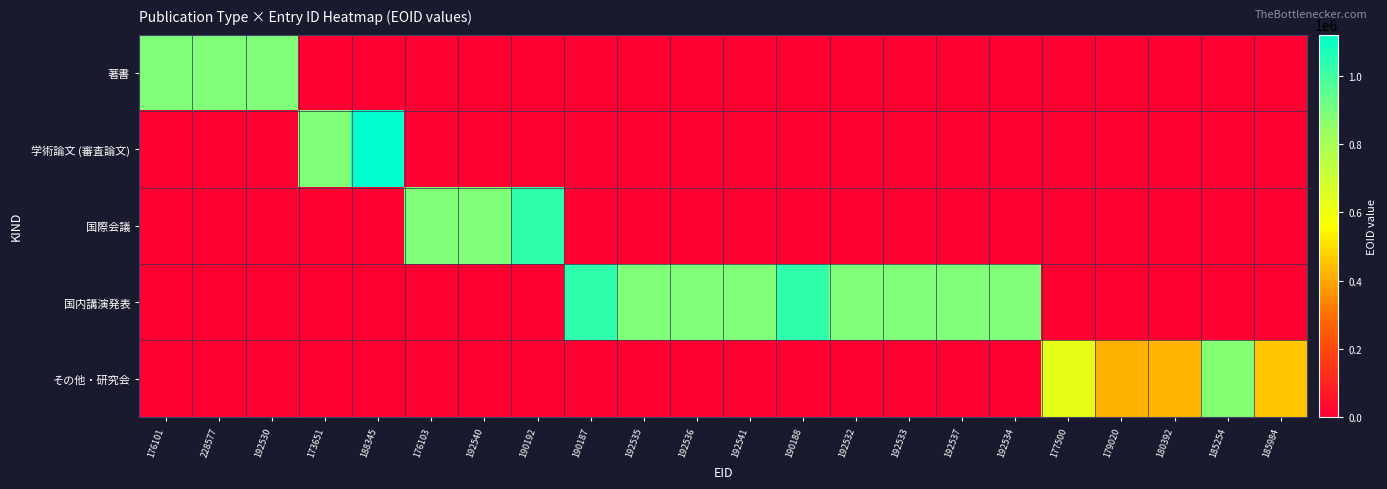

Reading left to right, extract all data points from this chart.

著書: 176101=887435	228577=887447	192530=887287	173651=0	188345=0	176103=0	192540=0	190192=0	190187=0	192535=0	192536=0	192541=0	190188=0	192532=0	192533=0	192537=0	192534=0	177500=0	179020=0	180392=0	185254=0	185984=0
学術論文 (審査論文): 176101=0	228577=0	192530=0	173651=887434	188345=1121688	176103=0	192540=0	190192=0	190187=0	192535=0	192536=0	192541=0	190188=0	192532=0	192533=0	192537=0	192534=0	177500=0	179020=0	180392=0	185254=0	185984=0
国際会議: 176101=0	228577=0	192530=0	173651=0	188345=0	176103=887436	192540=887439	190192=1032169	190187=0	192535=0	192536=0	192541=0	190188=0	192532=0	192533=0	192537=0	192534=0	177500=0	179020=0	180392=0	185254=0	185984=0
国内講演発表: 176101=0	228577=0	192530=0	173651=0	188345=0	176103=0	192540=0	190192=0	190187=1032167	192535=887437	192536=887438	192541=887440	190188=1031945	192532=887280	192533=887441	192537=887442	192534=887288	177500=0	179020=0	180392=0	185254=0	185984=0
その他・研究会: 176101=0	228577=0	192530=0	173651=0	188345=0	176103=0	192540=0	190192=0	190187=0	192535=0	192536=0	192541=0	190188=0	192532=0	192533=0	192537=0	192534=0	177500=627127	179020=420304	180392=425784	185254=877316	185984=457502